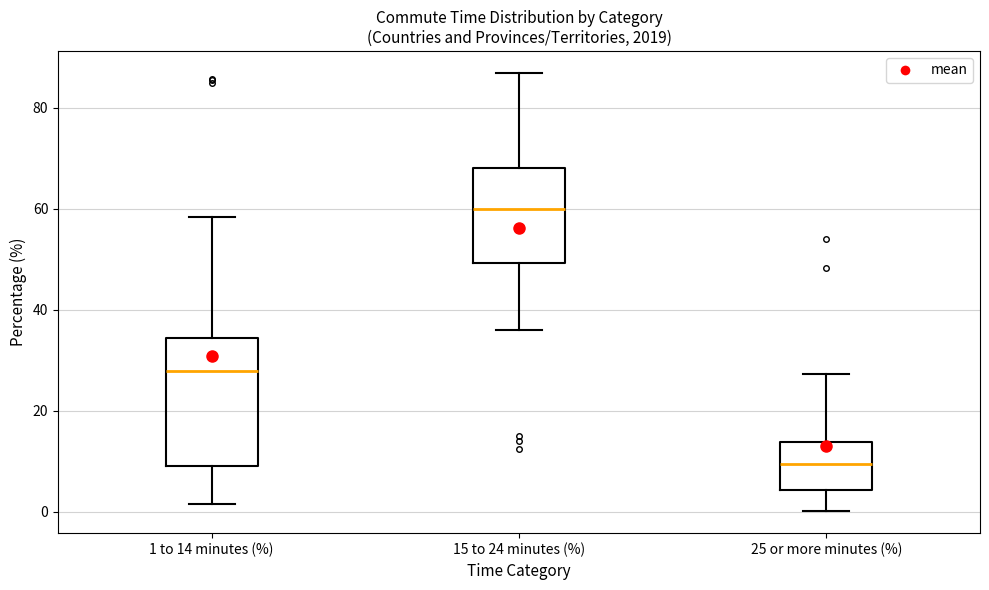

Reading left to right, transcribe this box plot: for each box, give where its median line is, the range the box spans, and where its two whiskers end, as read against the y-axis. The values are not printed on the chart, so give them approximately, as read against the axis.

1 to 14 minutes (%): median 28, box 10 to 34, whiskers 2 to 58
15 to 24 minutes (%): median 60, box 50 to 68, whiskers 36 to 86
25 or more minutes (%): median 10, box 4 to 14, whiskers 0 to 28